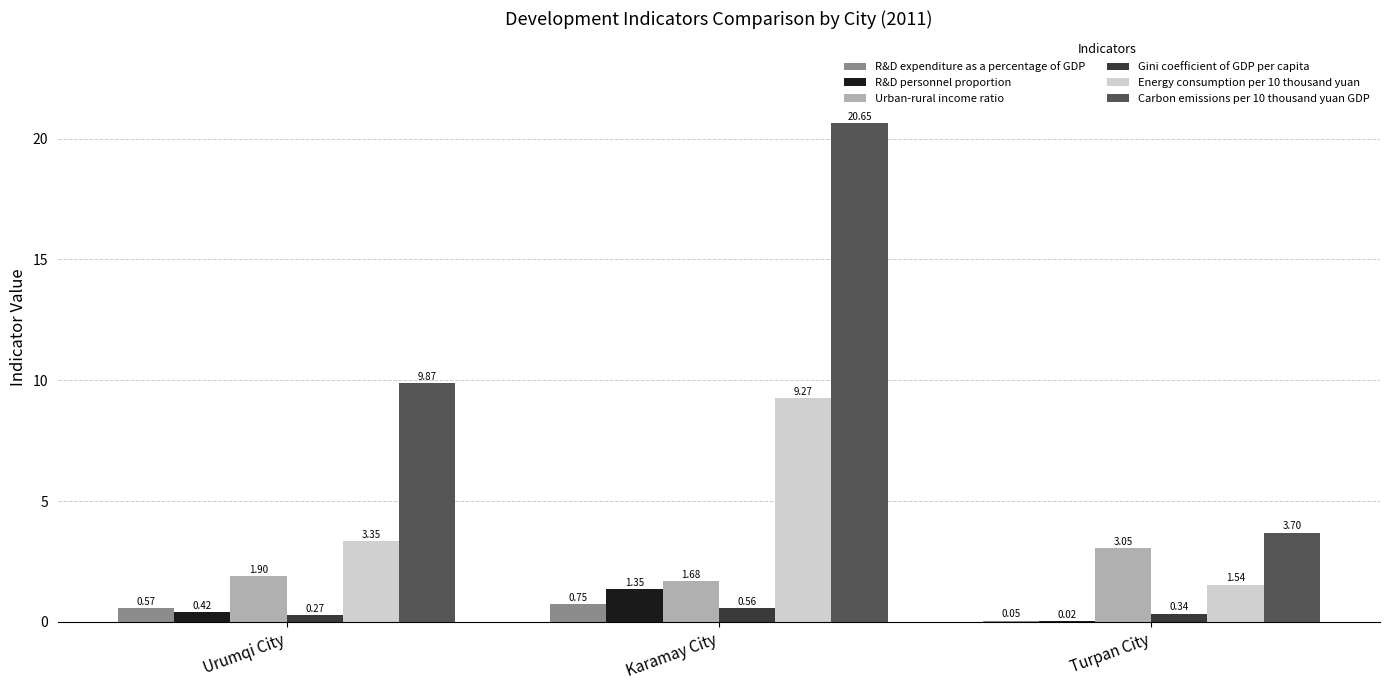

At which category is the sum across all series the highest?

Karamay City